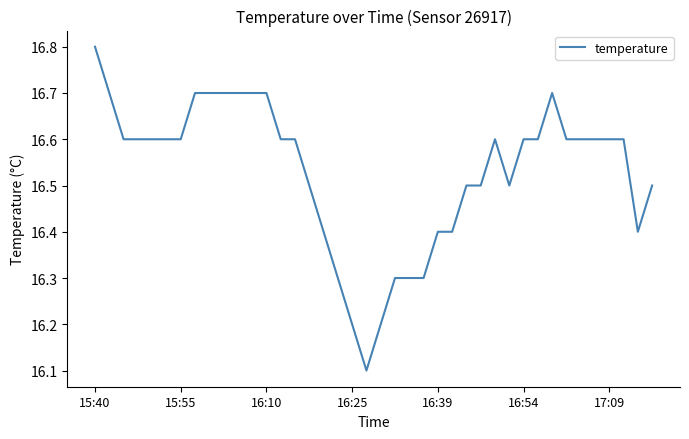

What is the greatest value displayed?

16.8